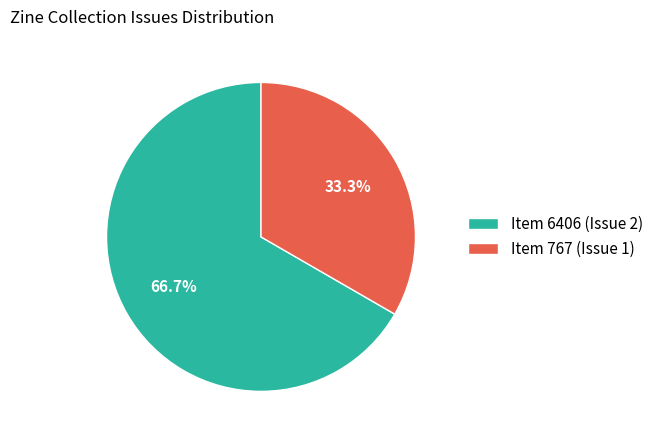

To the nearest percent, what portion does Item 767 (Issue 1) represent?

33%